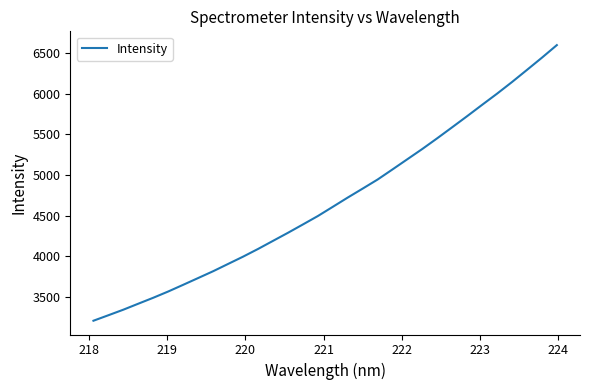

What is the difference between the maximum and minimum values?

3389.7